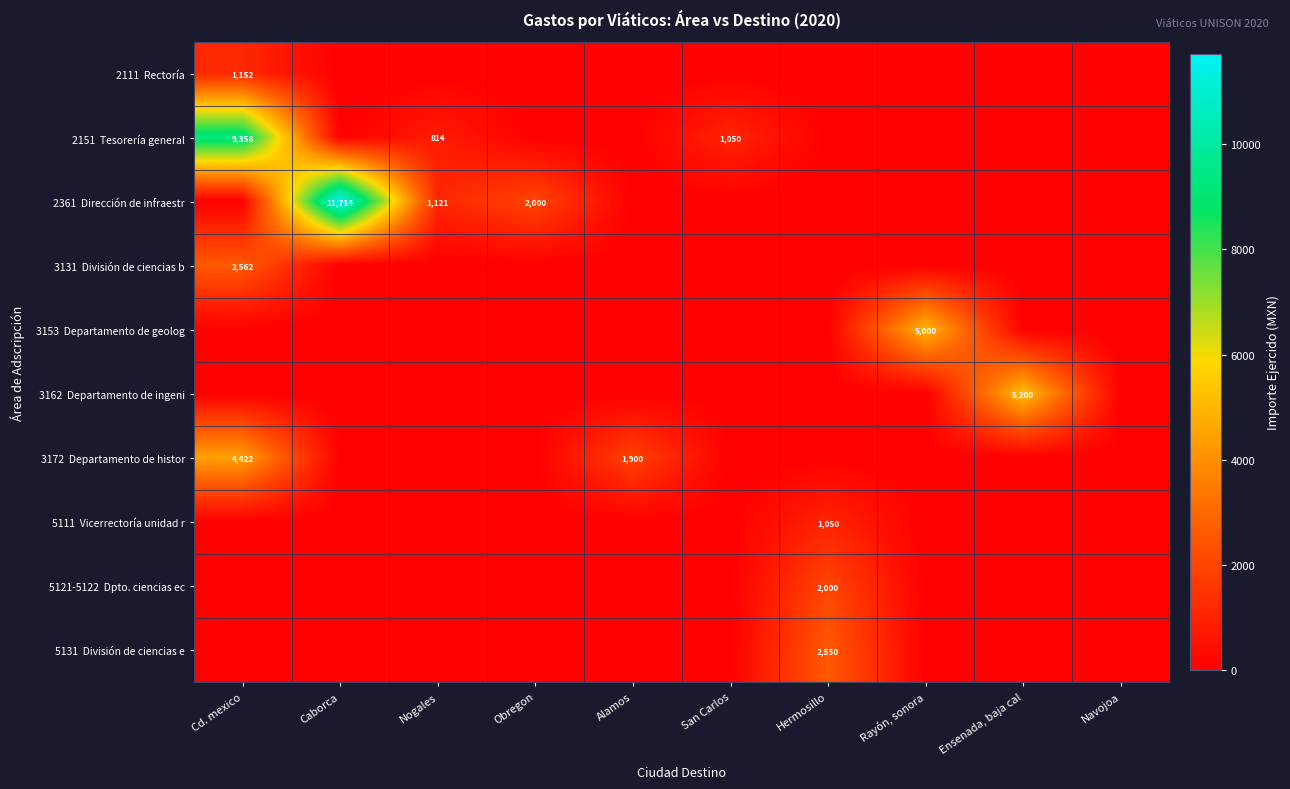

Is it true that 2111 Rectoría equals 0.0 at Navojoa?

True